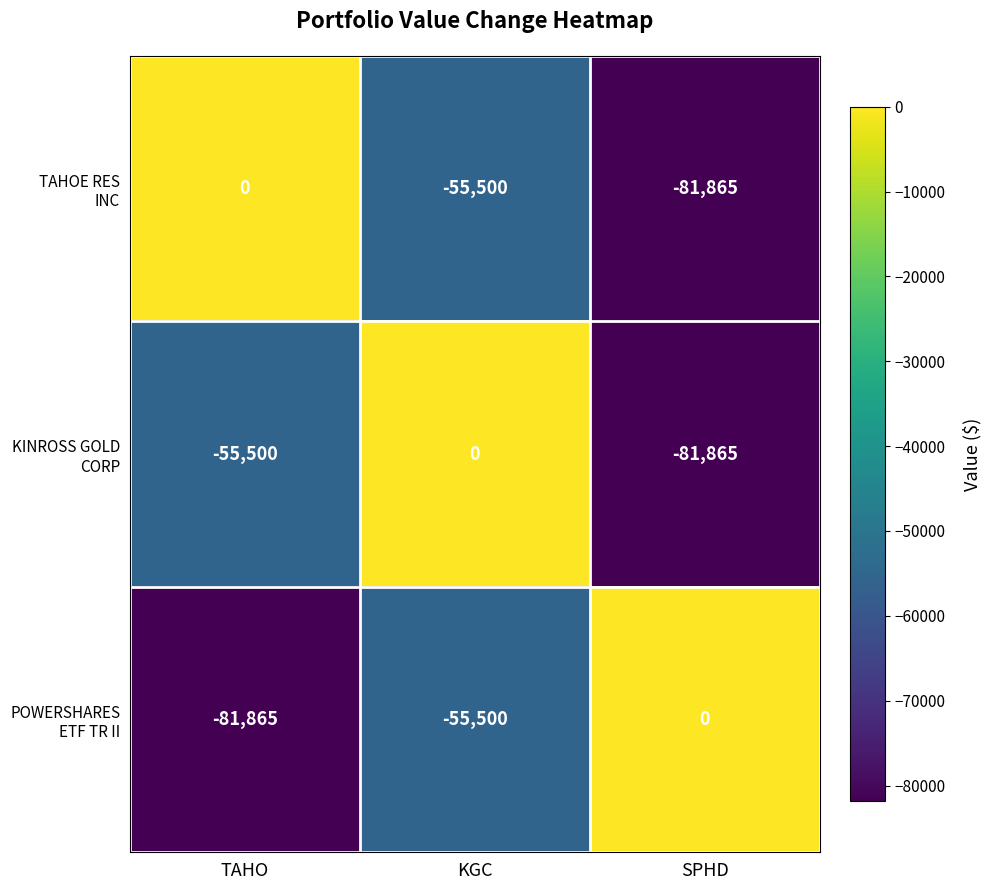

What is the total value across all series at KGC?

-111000